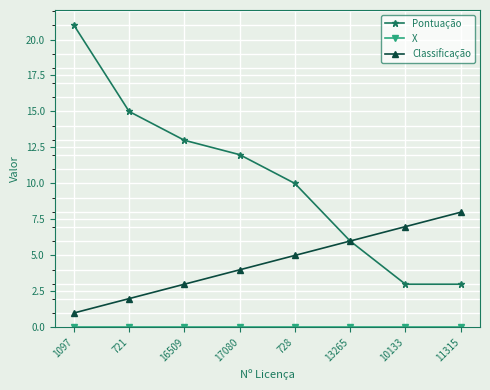

Rank the categories by Classificação value from lowest to highest.

1097, 721, 16509, 17080, 728, 13265, 10133, 11315